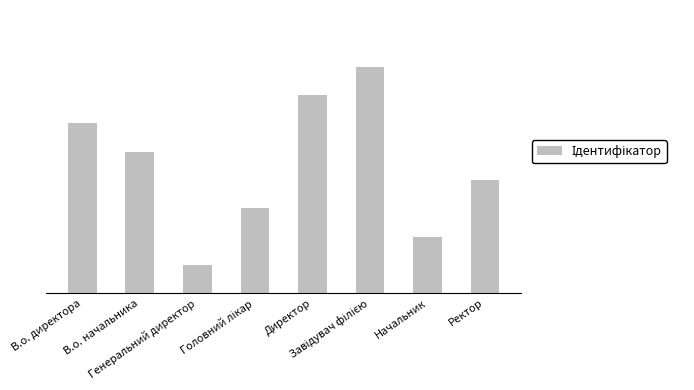

Does the chart contain any negative values?

No